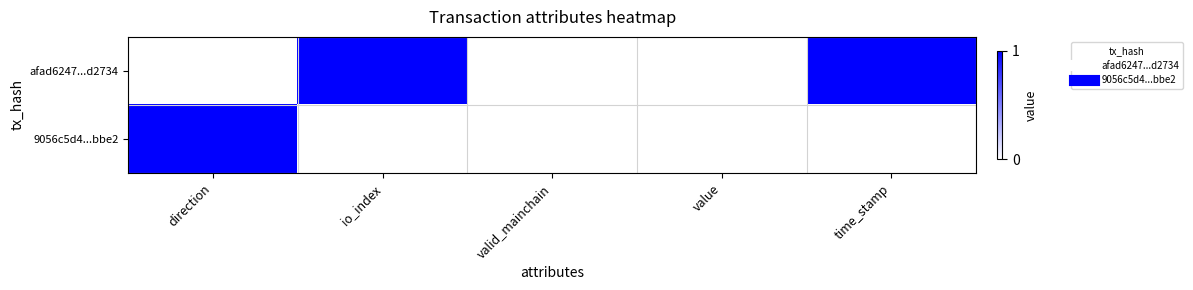

Which series has the largest range (max minus min)?

afad6247...d2734